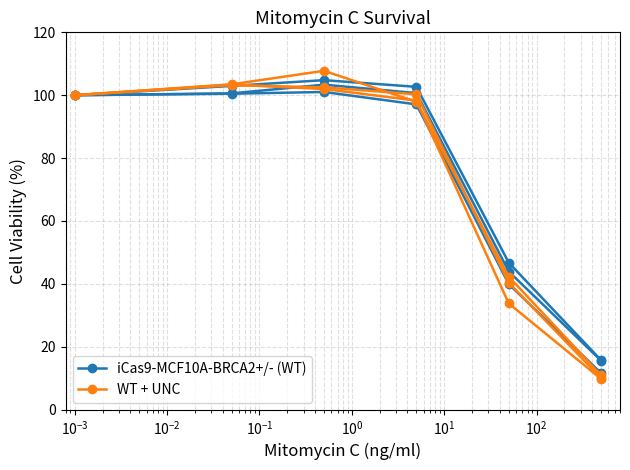

List the series in order of their overall mean, lowest first.

WT + UNC, iCas9-MCF10A-BRCA2+/- (WT)